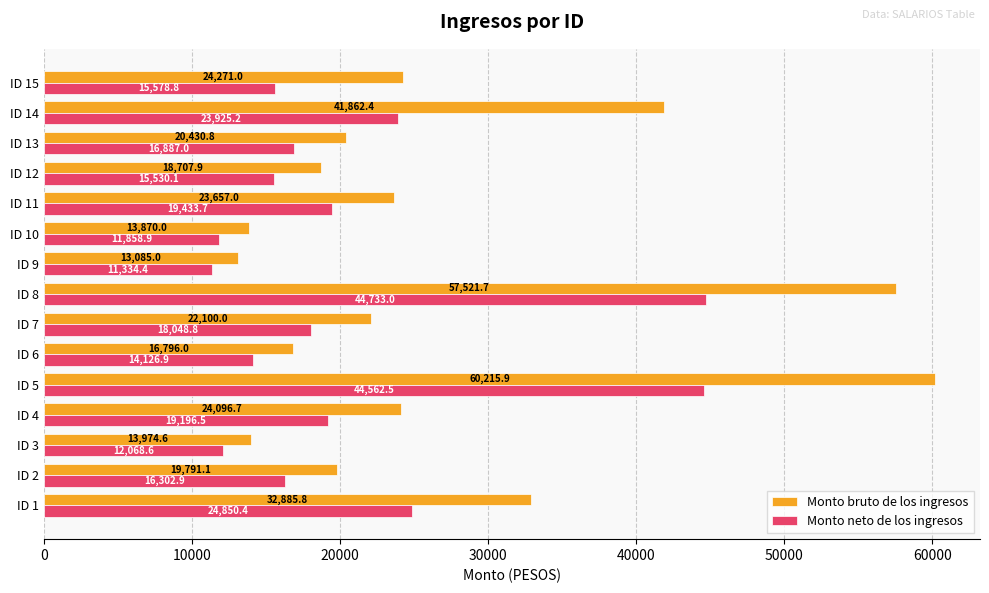

Between ID 13 and ID 15, which series saw the biggest shift?

Monto bruto de los ingresos